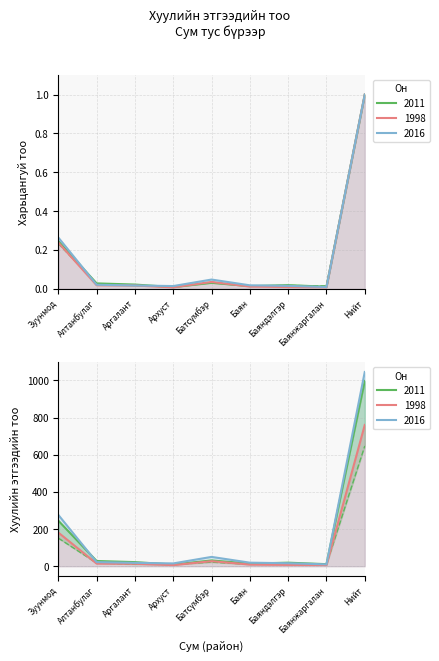

Does the chart display data point markers on the line(s)?

No